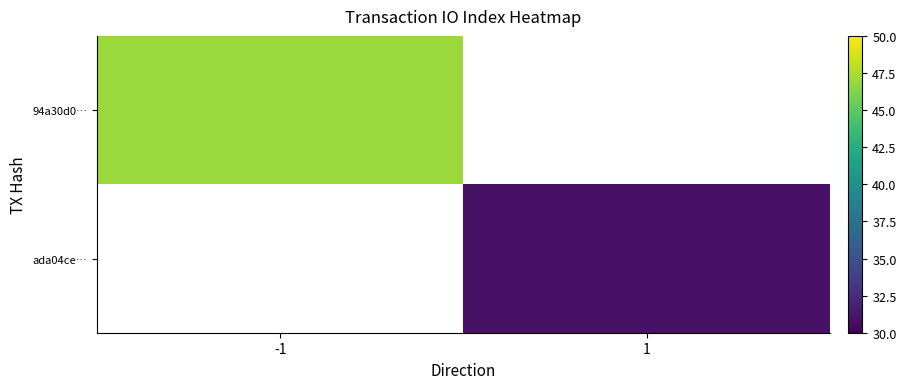

What is the smallest value displayed?

31.0